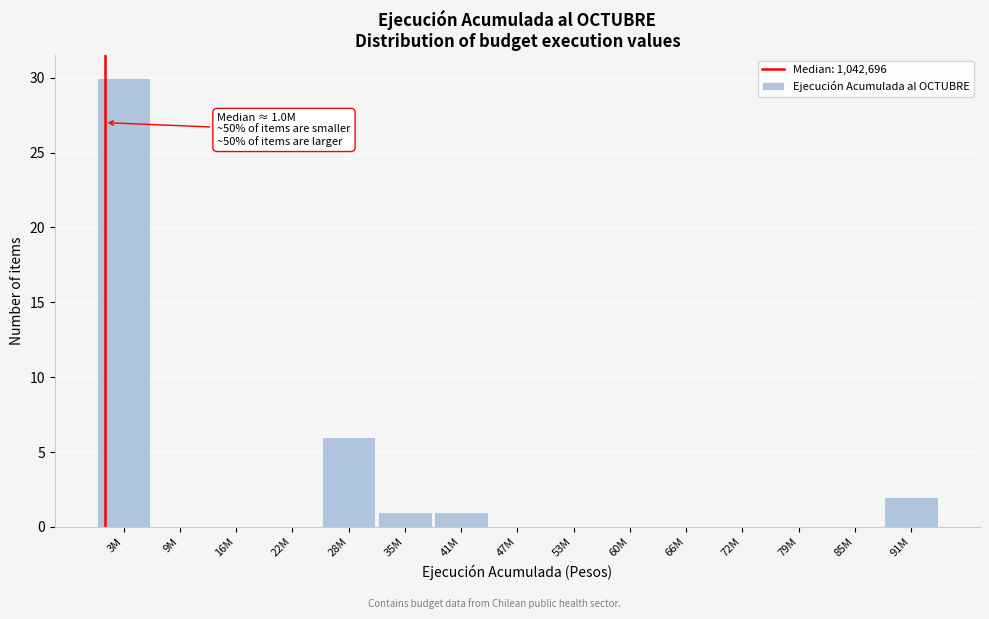

Reading left to right, what are all the values shown in this chart?

3M=30	9M=0	16M=0	22M=0	28M=6	35M=1	41M=1	47M=0	53M=0	60M=0	66M=0	72M=0	79M=0	85M=0	91M=2